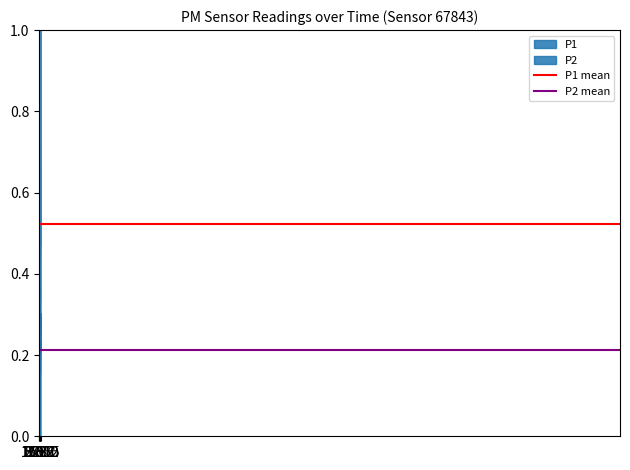

Is this an area chart (filled region under the line)?

No